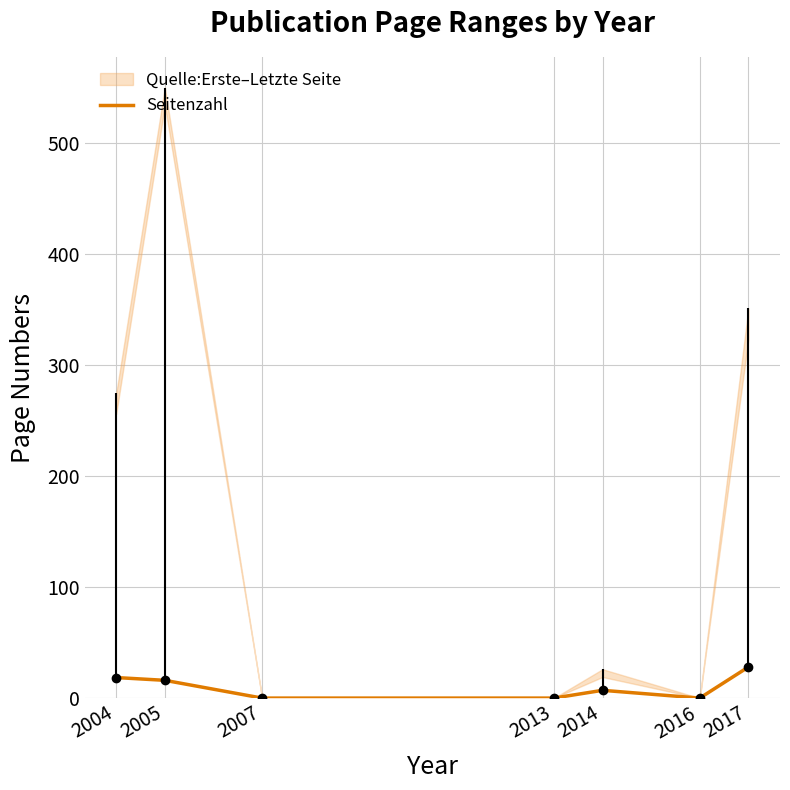

True or false: the data shows 7.0 at 2014.

True